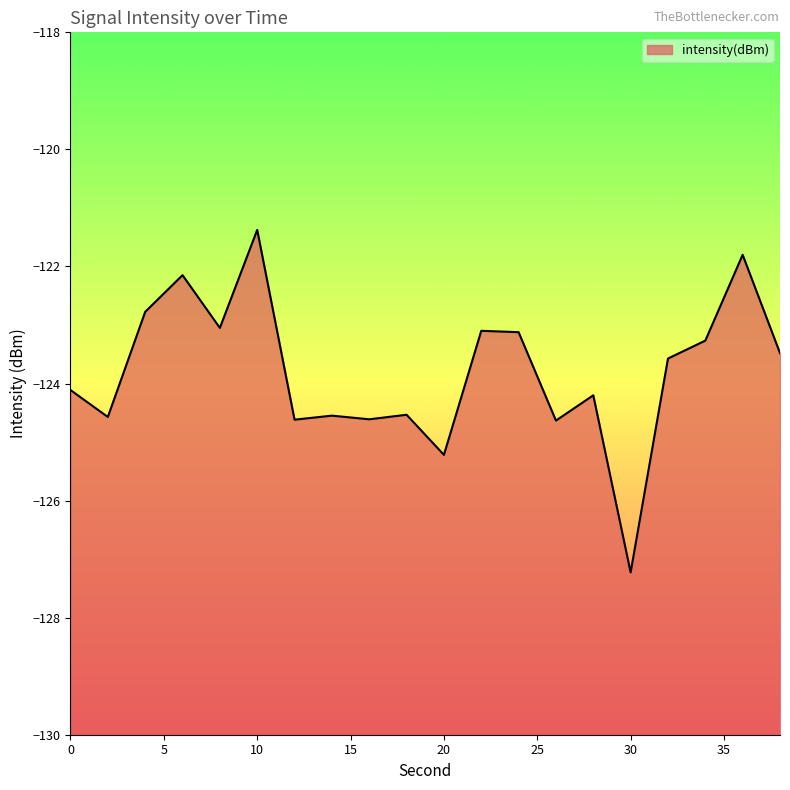

List the labels in order of value, smallest first.

30, 20, 26, 12, 16, 2, 14, 18, 28, 0, 32, 38, 34, 24, 22, 8, 4, 6, 36, 10